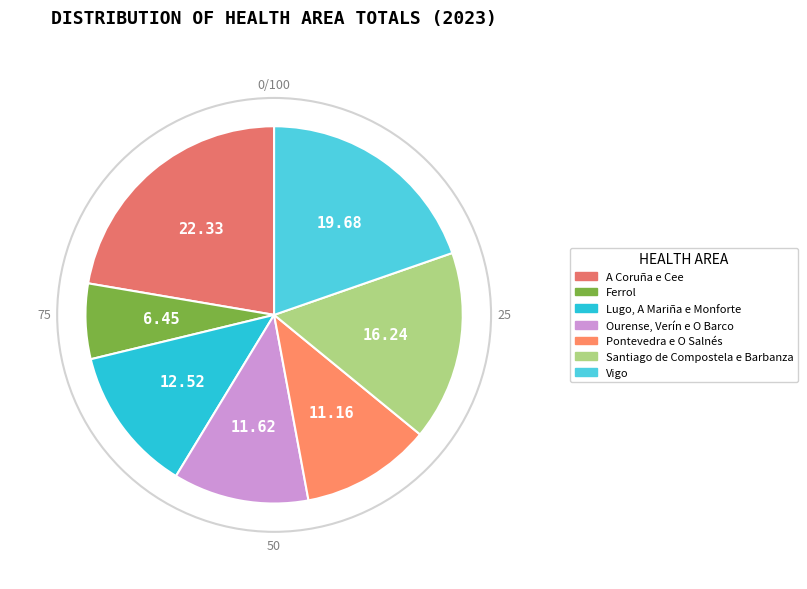

How many slices are in this pie chart?

7